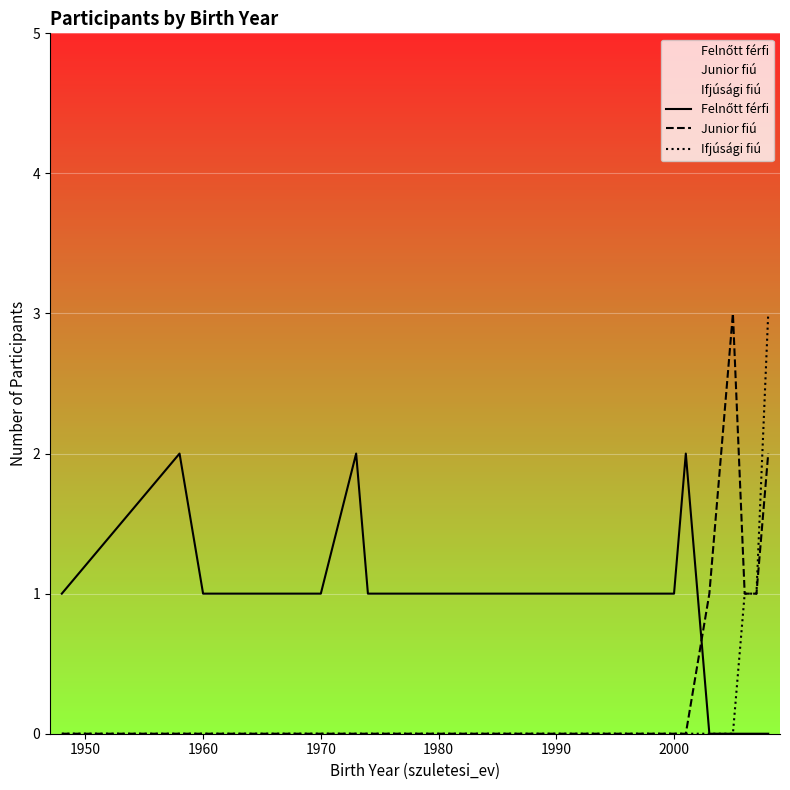

The value of Ifjúsági fiú at 2000 is 0. True or false?

True